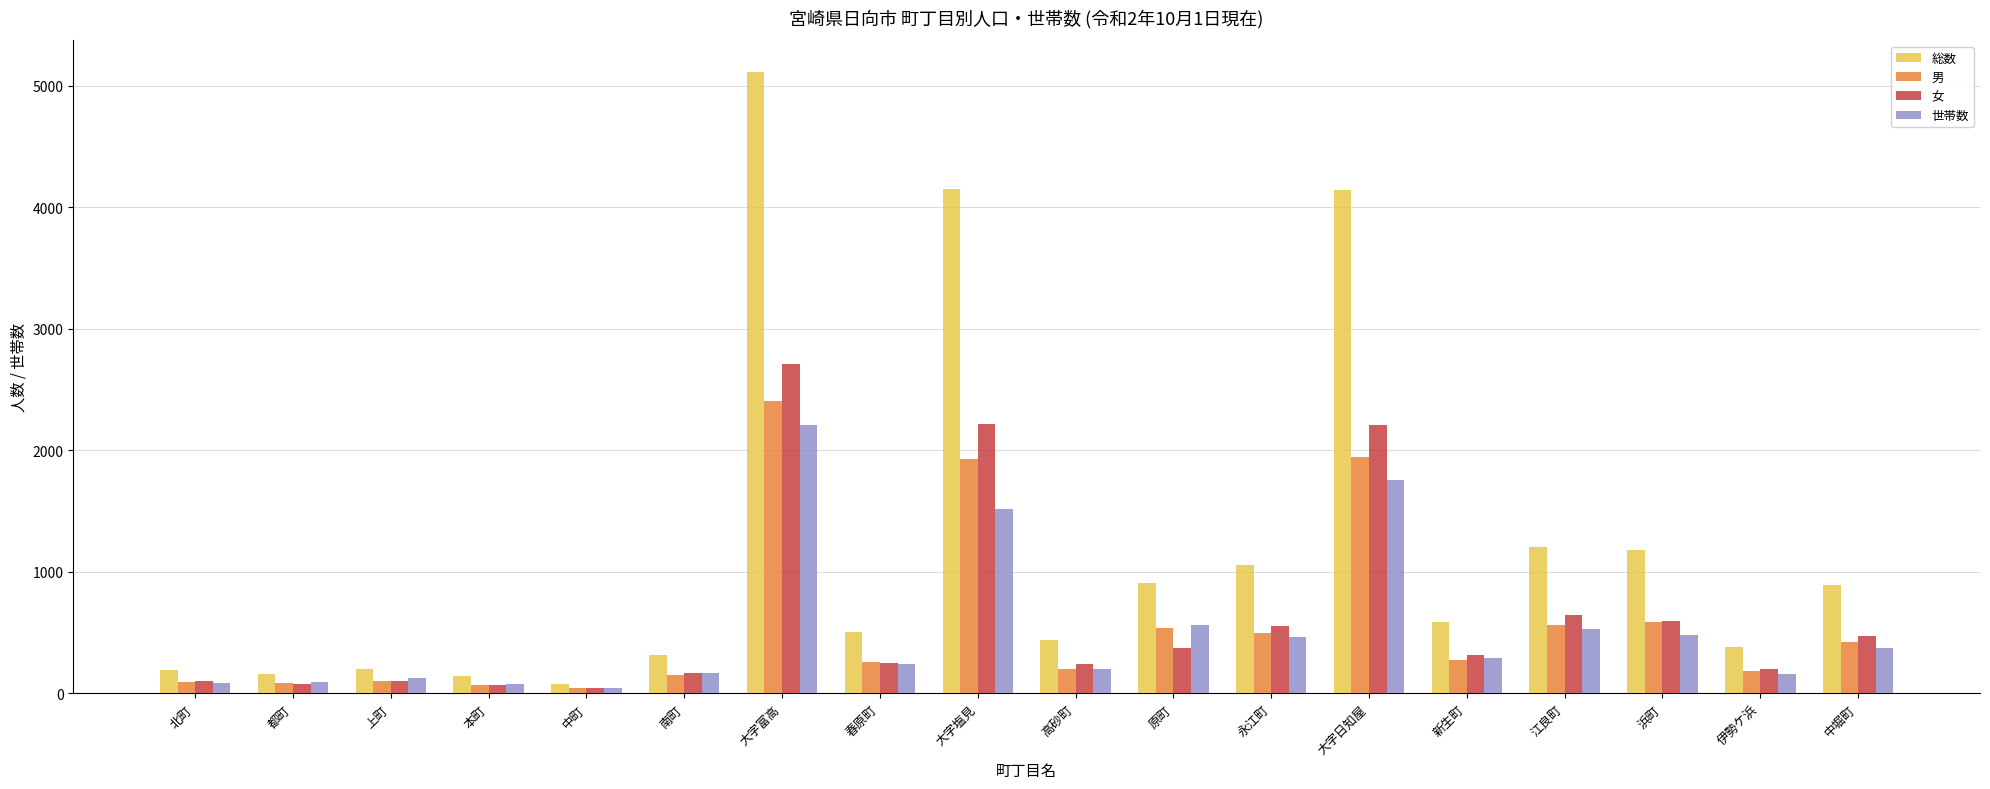

What is the sum of all 世帯数 values?

9383